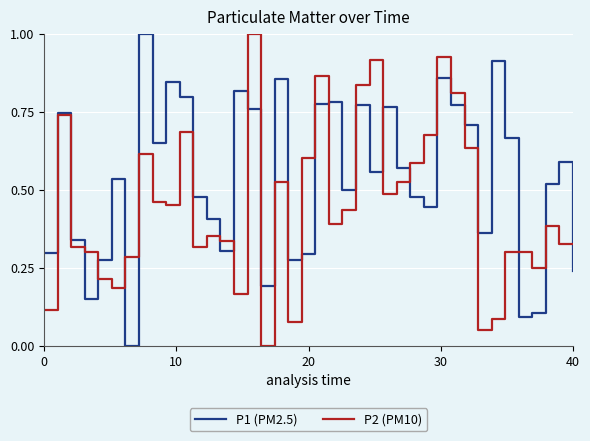

What is the maximum value shown in the chart?

1.0